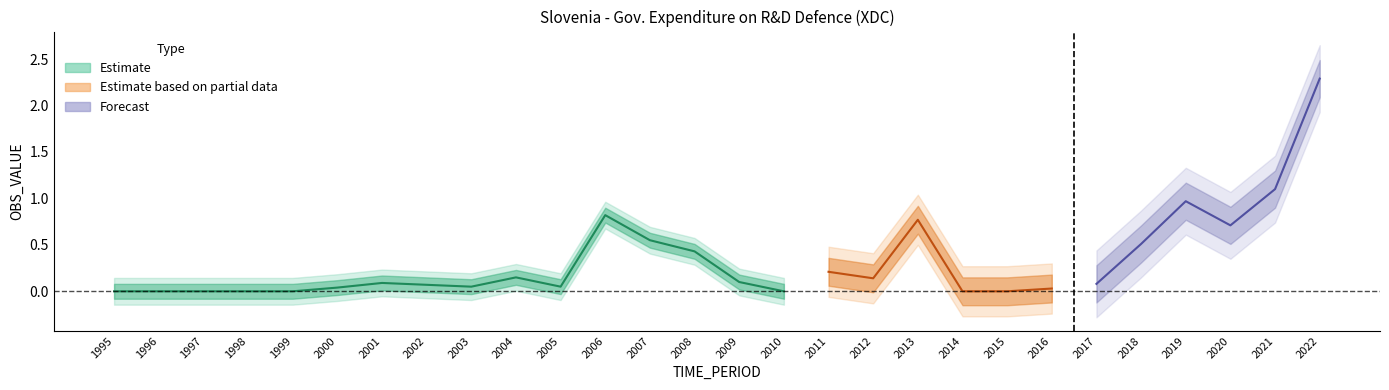

Where is the data nearest to the value 1?

2019